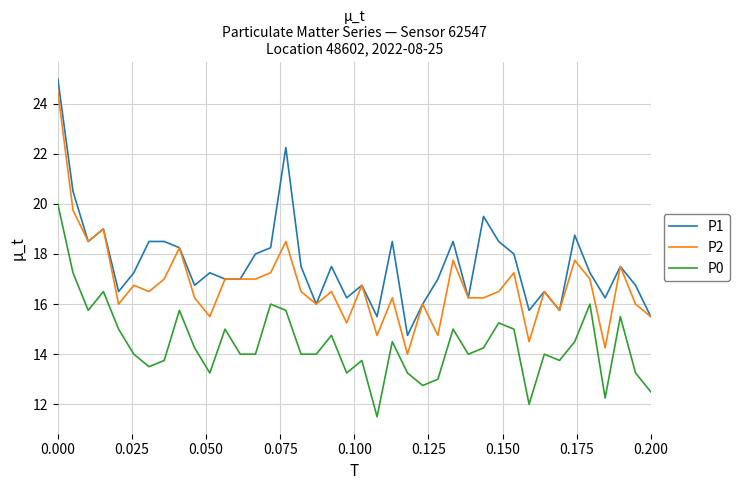

At how many categories does at least one series exceed 12?

40